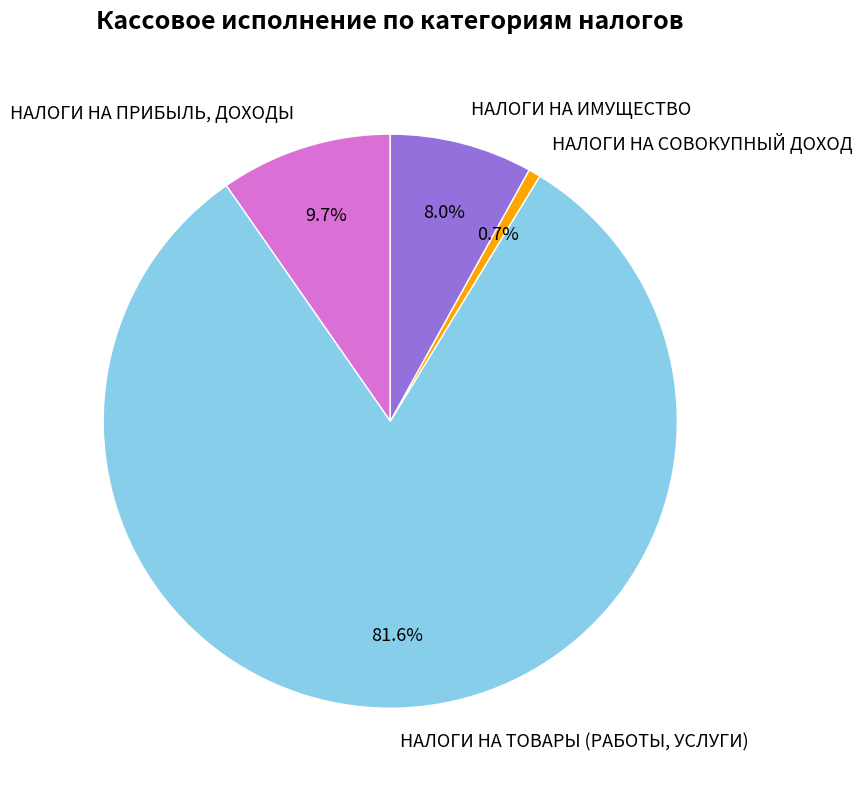

How many segments does this pie chart have?

4